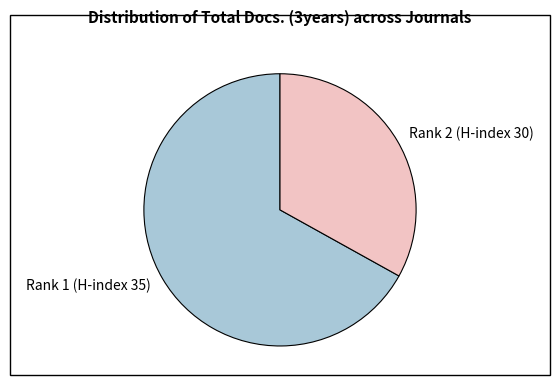

True or false: Rank 2 (H-index 30) accounts for 23% of the total.

False